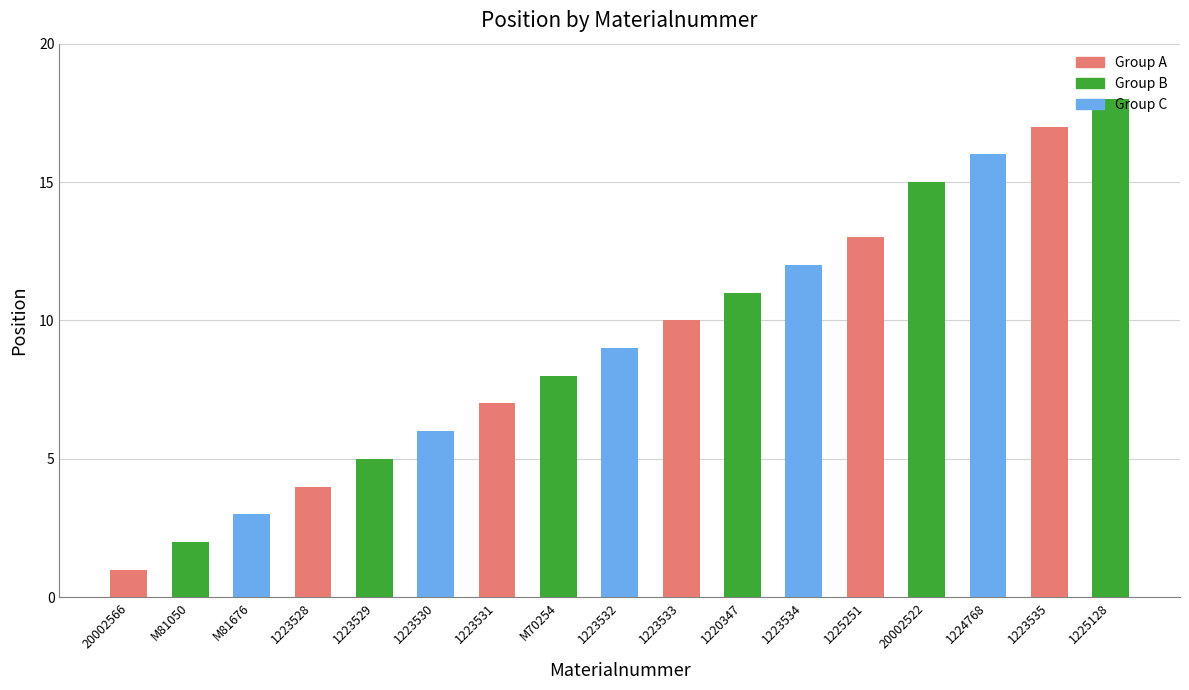

What position from the right is 1220347?

7